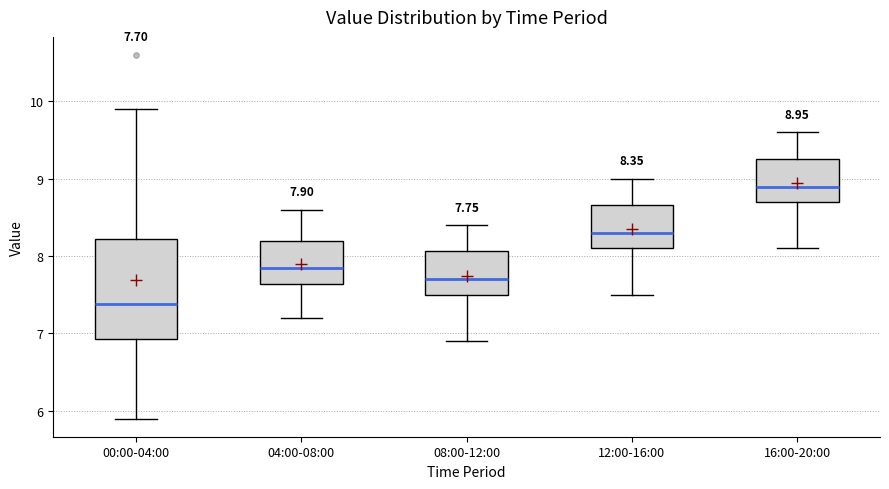

Which box has the lowest median line?

00:00-04:00